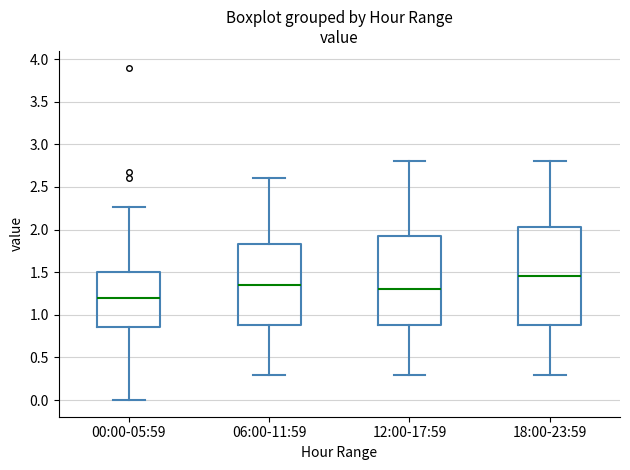

Which box is the tallest, from its lower edge to its upper edge?

18:00-23:59